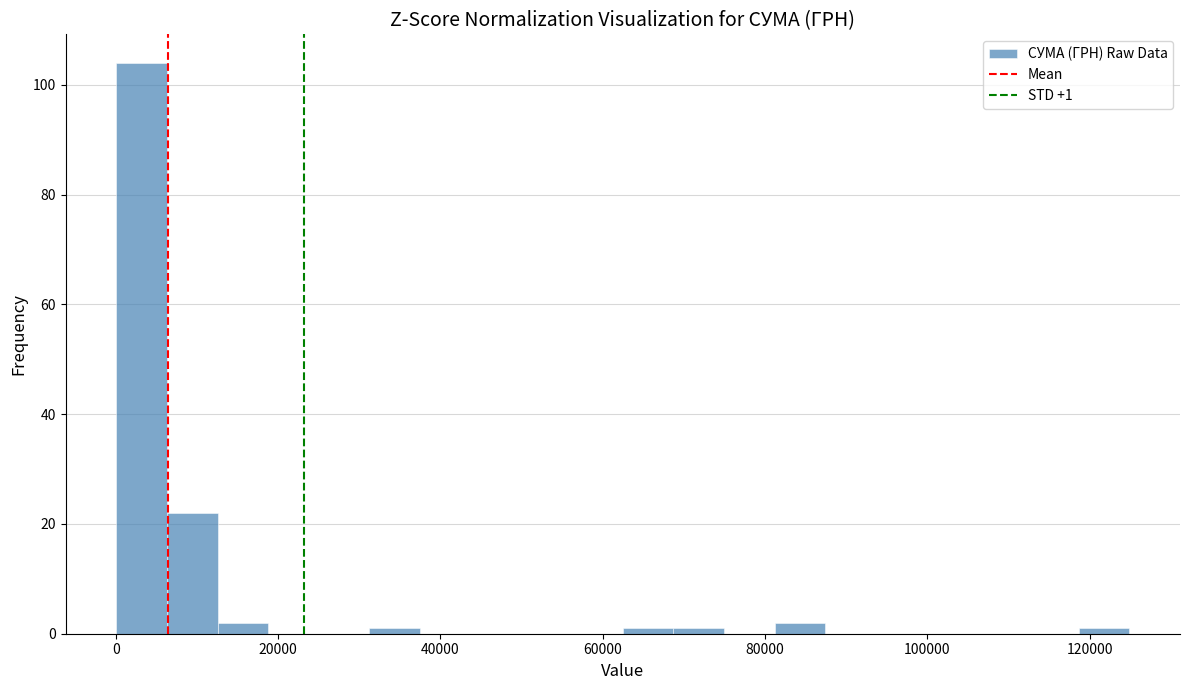

Around what value on the x-axis is the tallest bar? Give the approximate position of its centre, as read against the axis.

4000